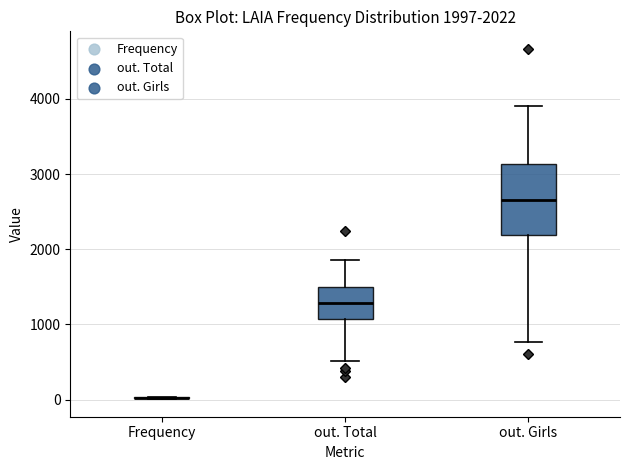

Comparing the boxes themselves (not the whiskers), which one is the tallest?

out. Girls